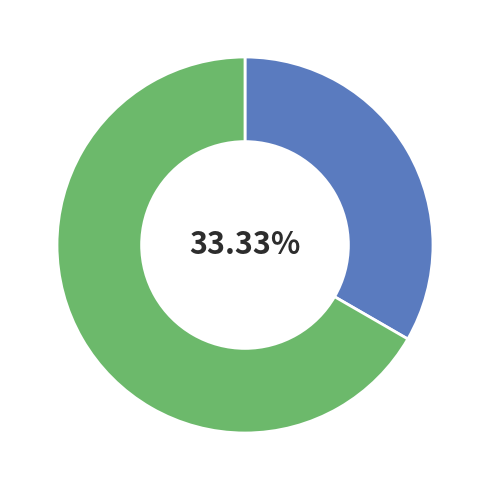

Is there a majority slice in this chart?

Yes